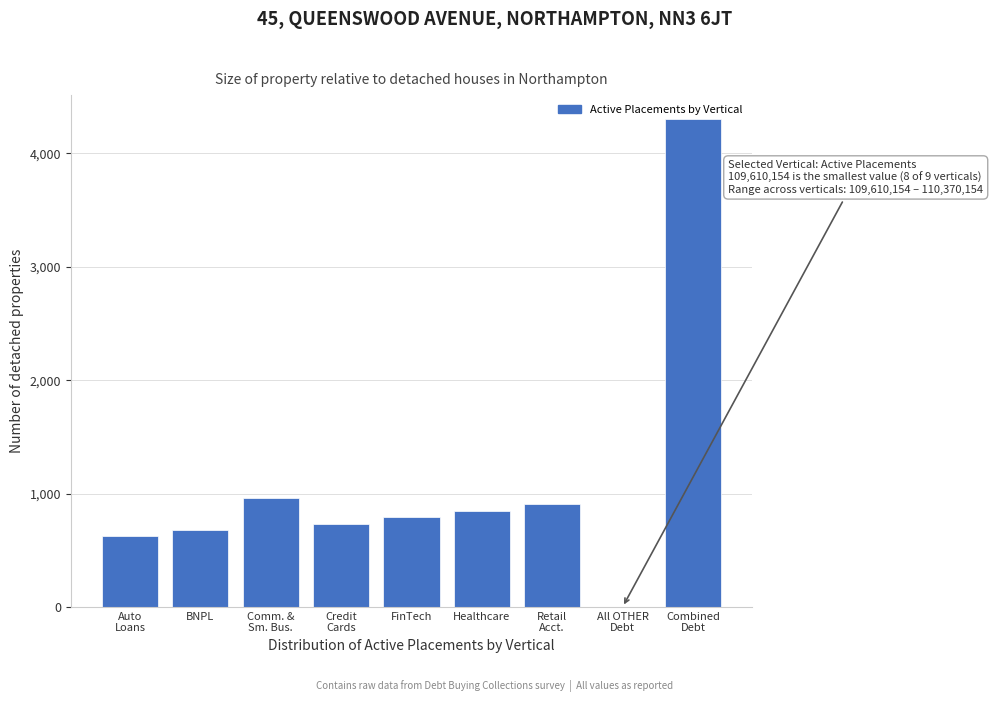

Is it true that the value at Healthcare is 848.7?

True